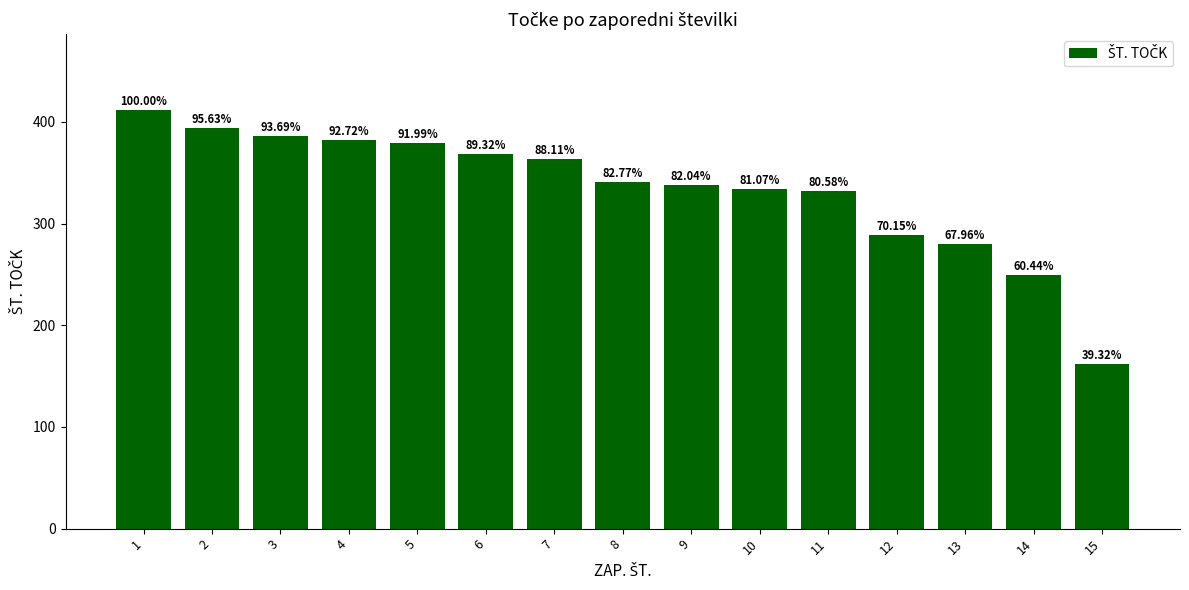

What is the change in value from 4 to 15?

-220